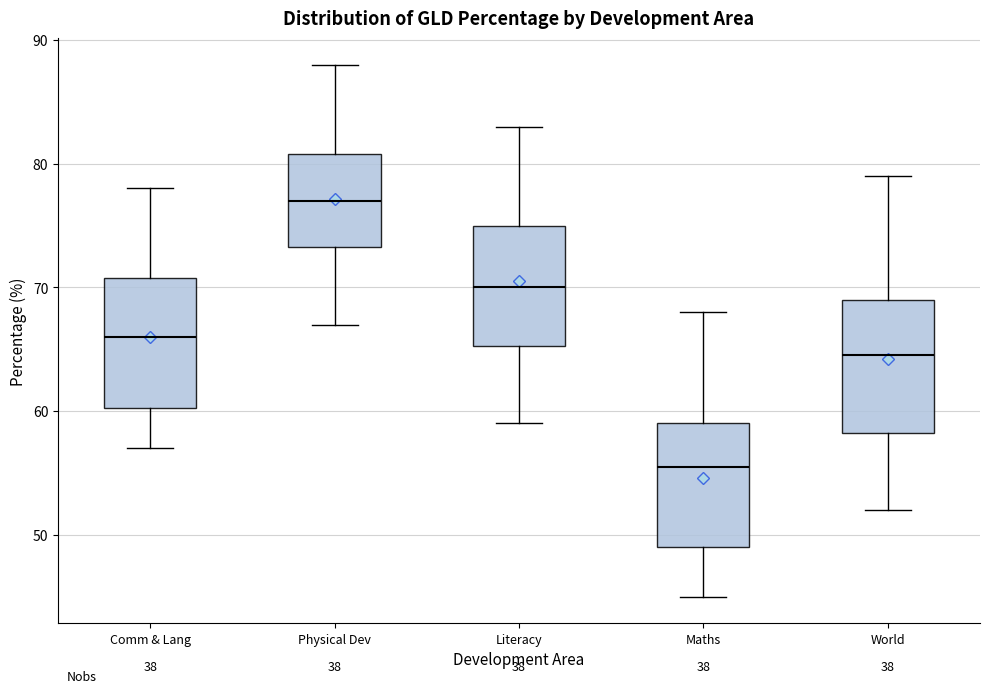

Reading left to right, transcribe this box plot: for each box, give where its median line is, the range the box spans, and where its two whiskers end, as read against the y-axis. The values are not printed on the chart, so give them approximately, as read against the axis.

Comm & Lang: median 66, box 60 to 71, whiskers 57 to 78
Physical Dev: median 77, box 73 to 81, whiskers 67 to 88
Literacy: median 70, box 65 to 75, whiskers 59 to 83
Maths: median 56, box 49 to 59, whiskers 45 to 68
World: median 65, box 58 to 69, whiskers 52 to 79